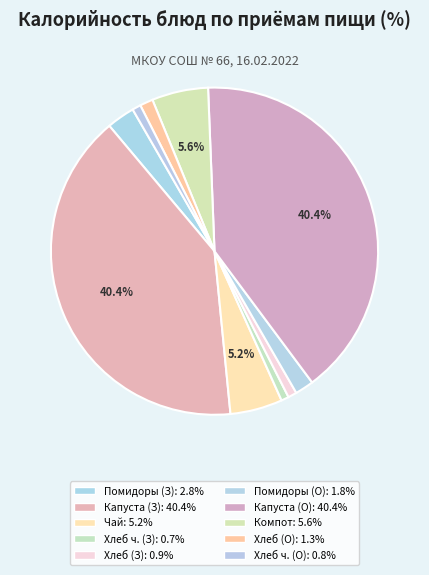

Count the number of slices in the pie.

10